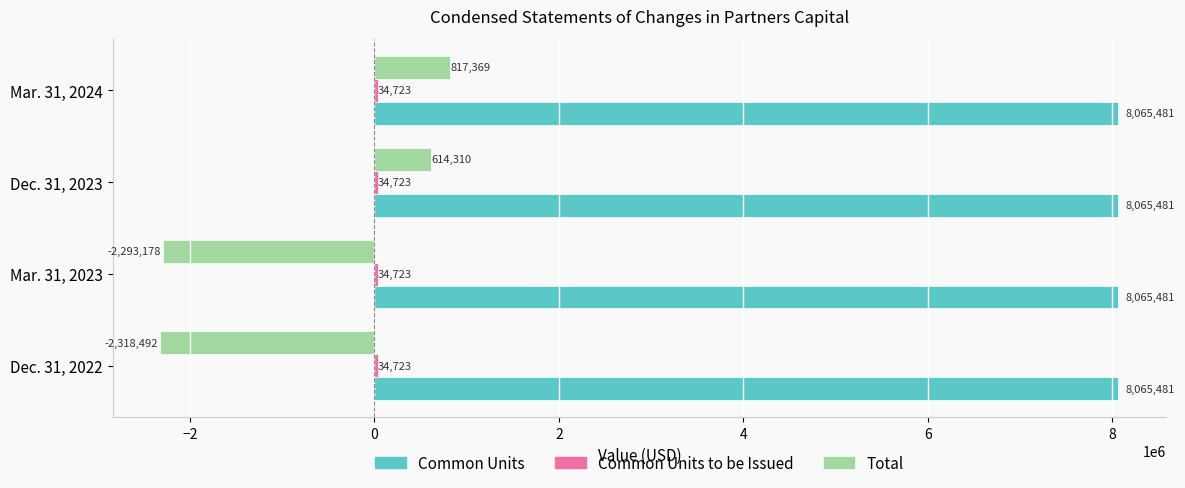

At which category is the sum across all series the highest?

Mar. 31, 2024